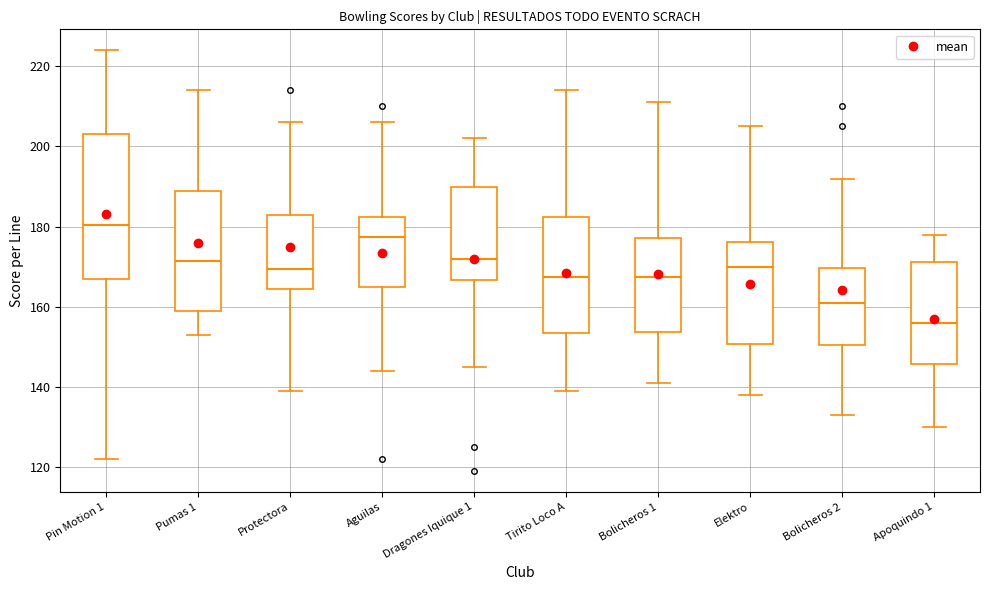

Comparing the boxes themselves (not the whiskers), which one is the tallest?

Pin Motion 1